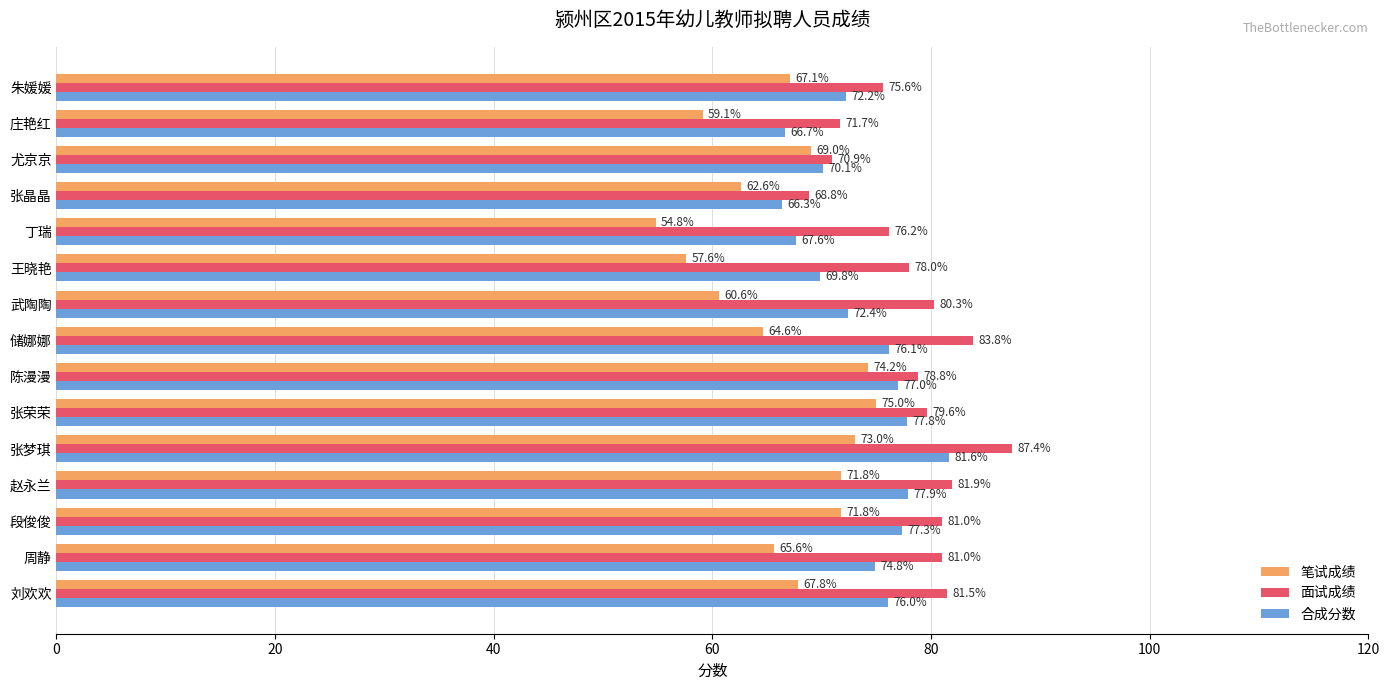

Which series has the widest spread of values?

笔试成绩